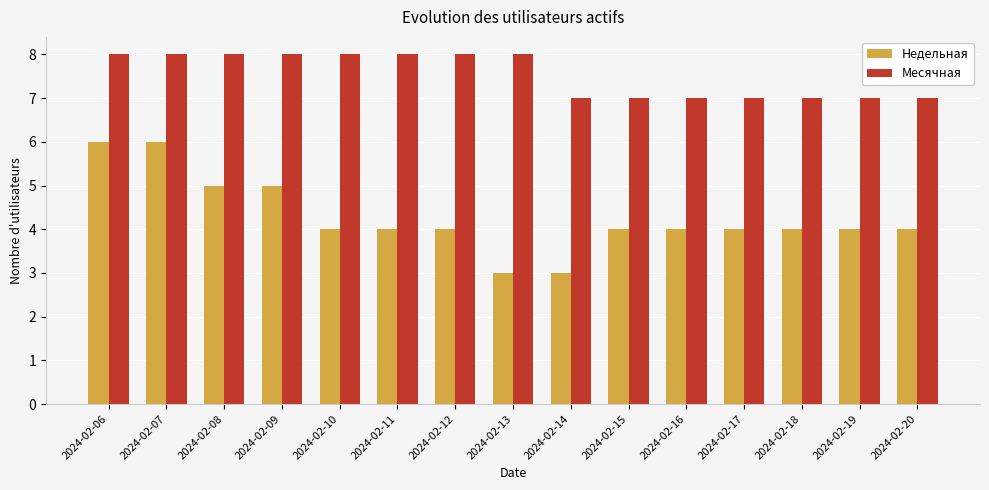

The Месячная series shows 12 at 2024-02-17. True or false?

False